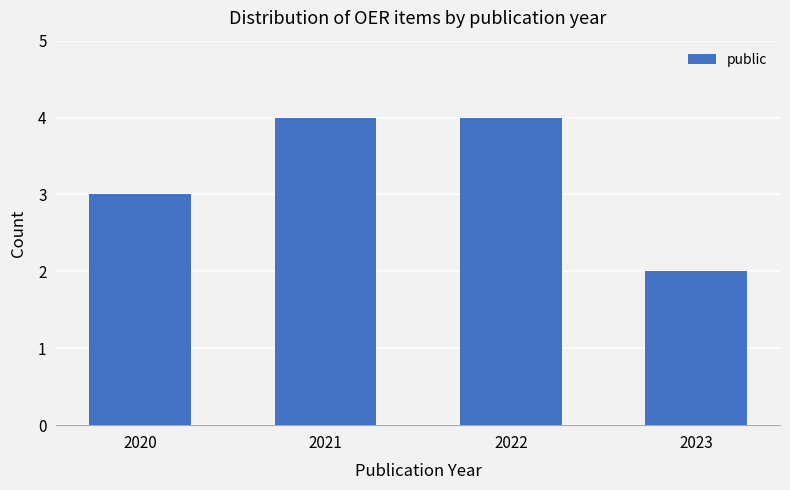

At which category does the chart reach its minimum across all series?

2023